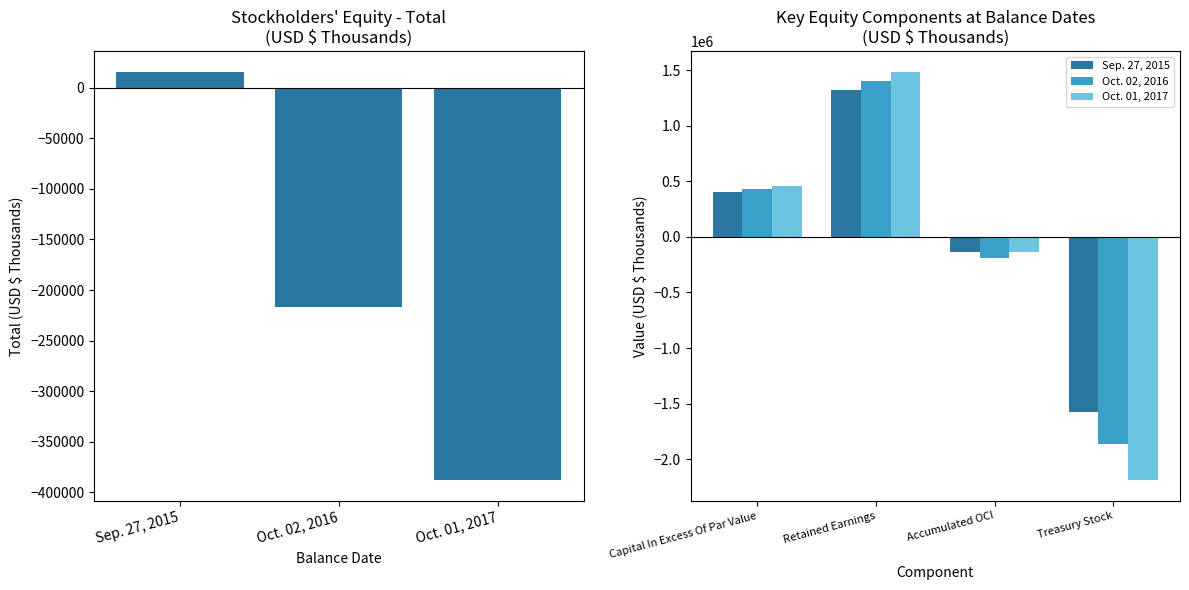

At which label is the value closest to -186088?

Oct. 02, 2016